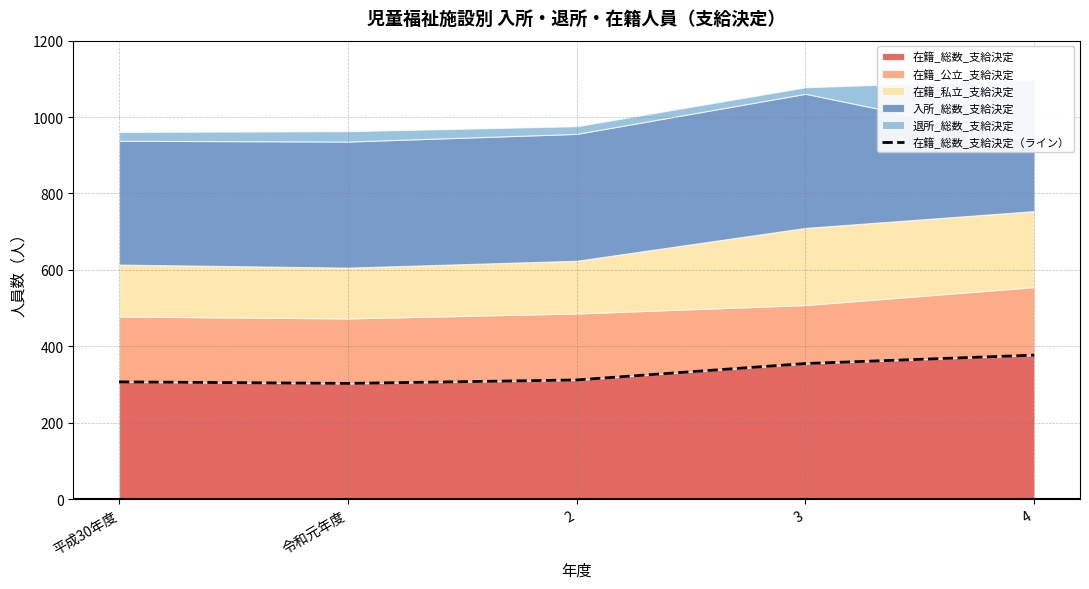

Where is the first local minimum?

令和元年度